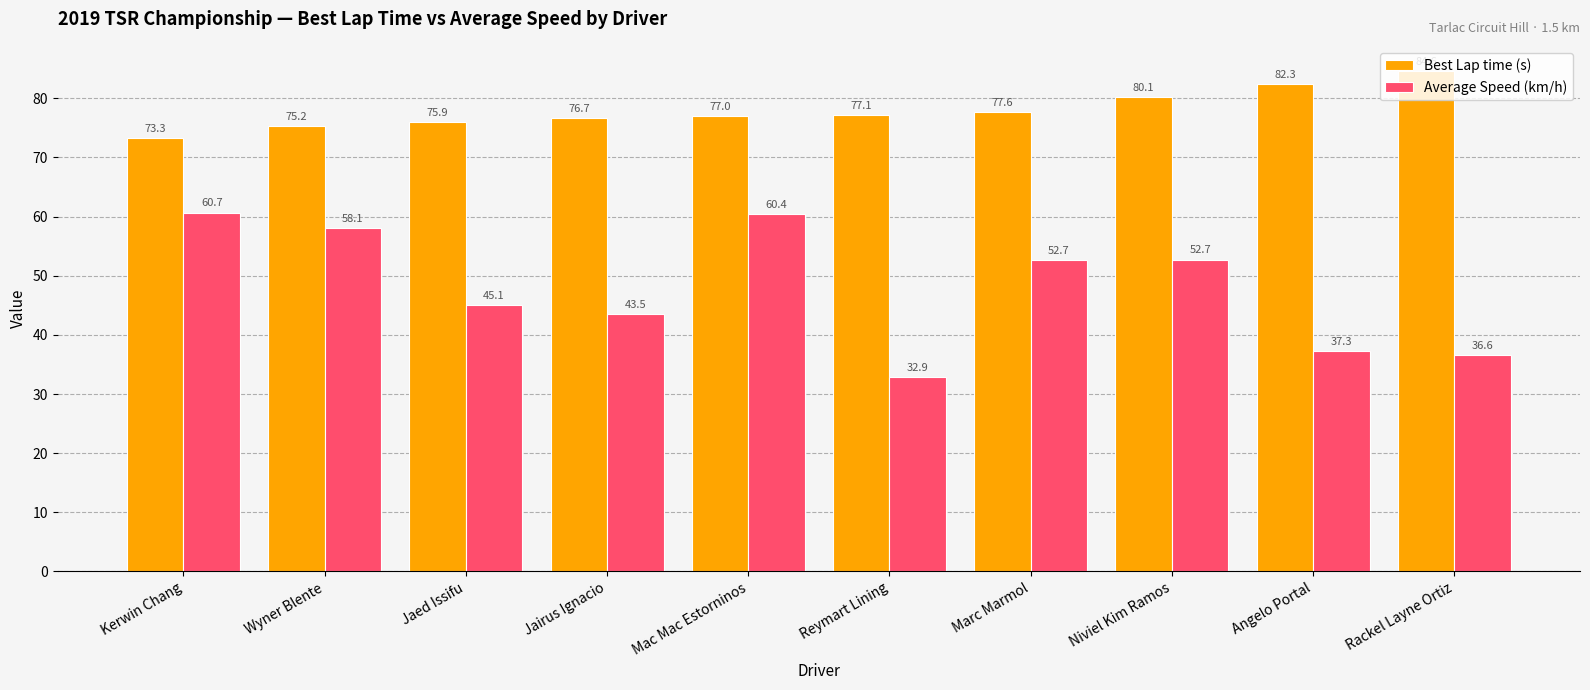

Count the number of data series in this chart.

2